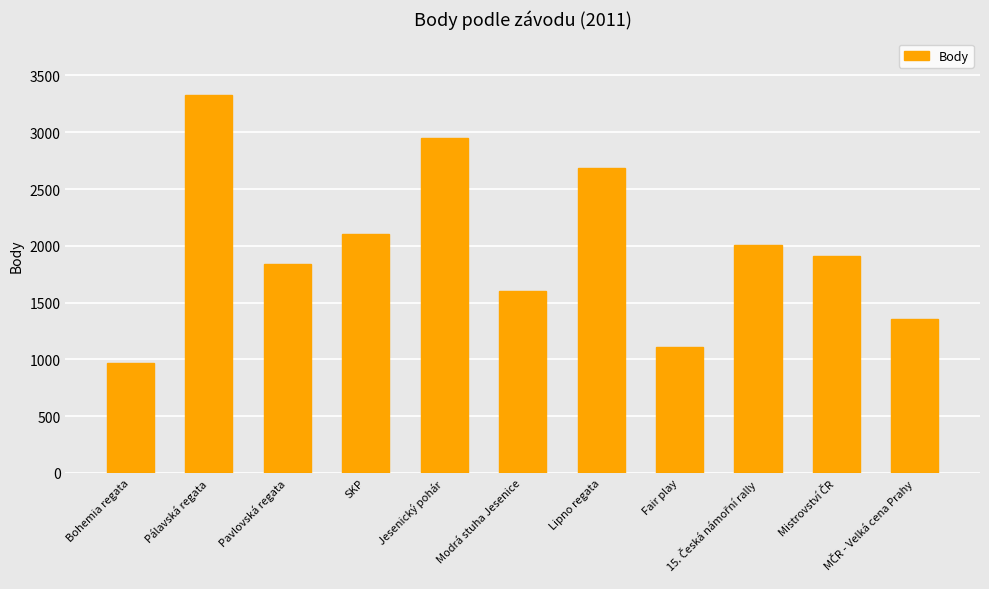

What is the smallest value displayed?

969